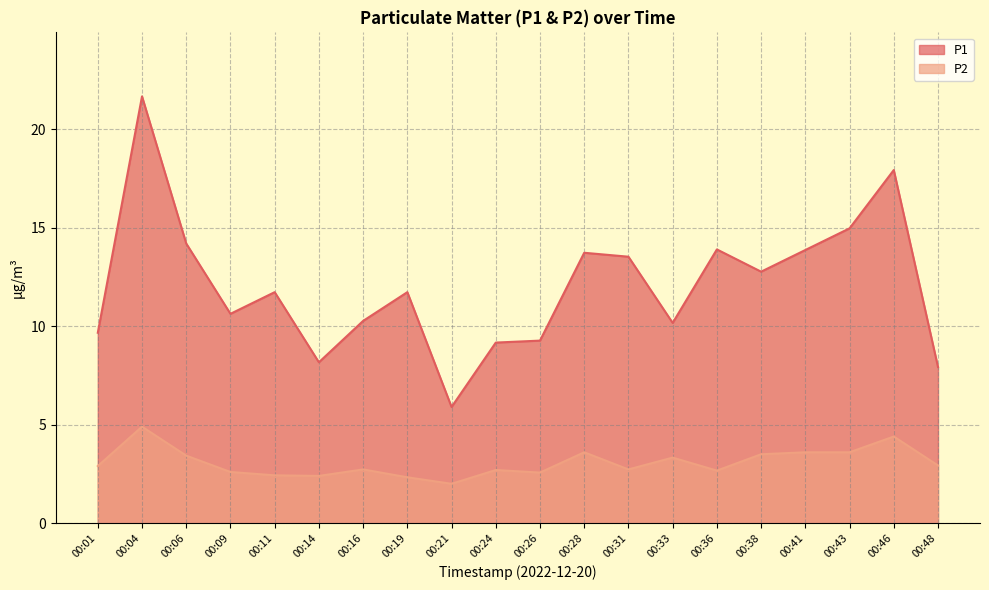

What is the average value of the P2 series?

3.1